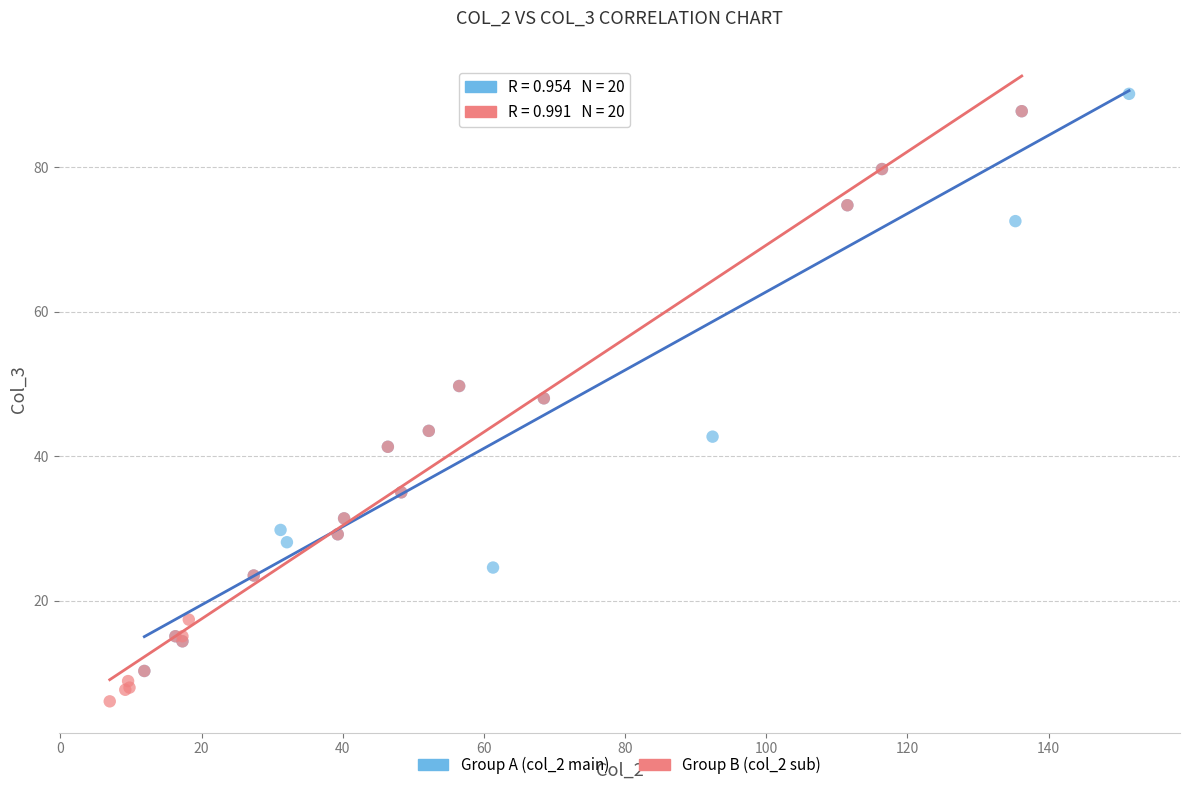

Which series contains the lowest Y value?

Group B (col_2 sub)